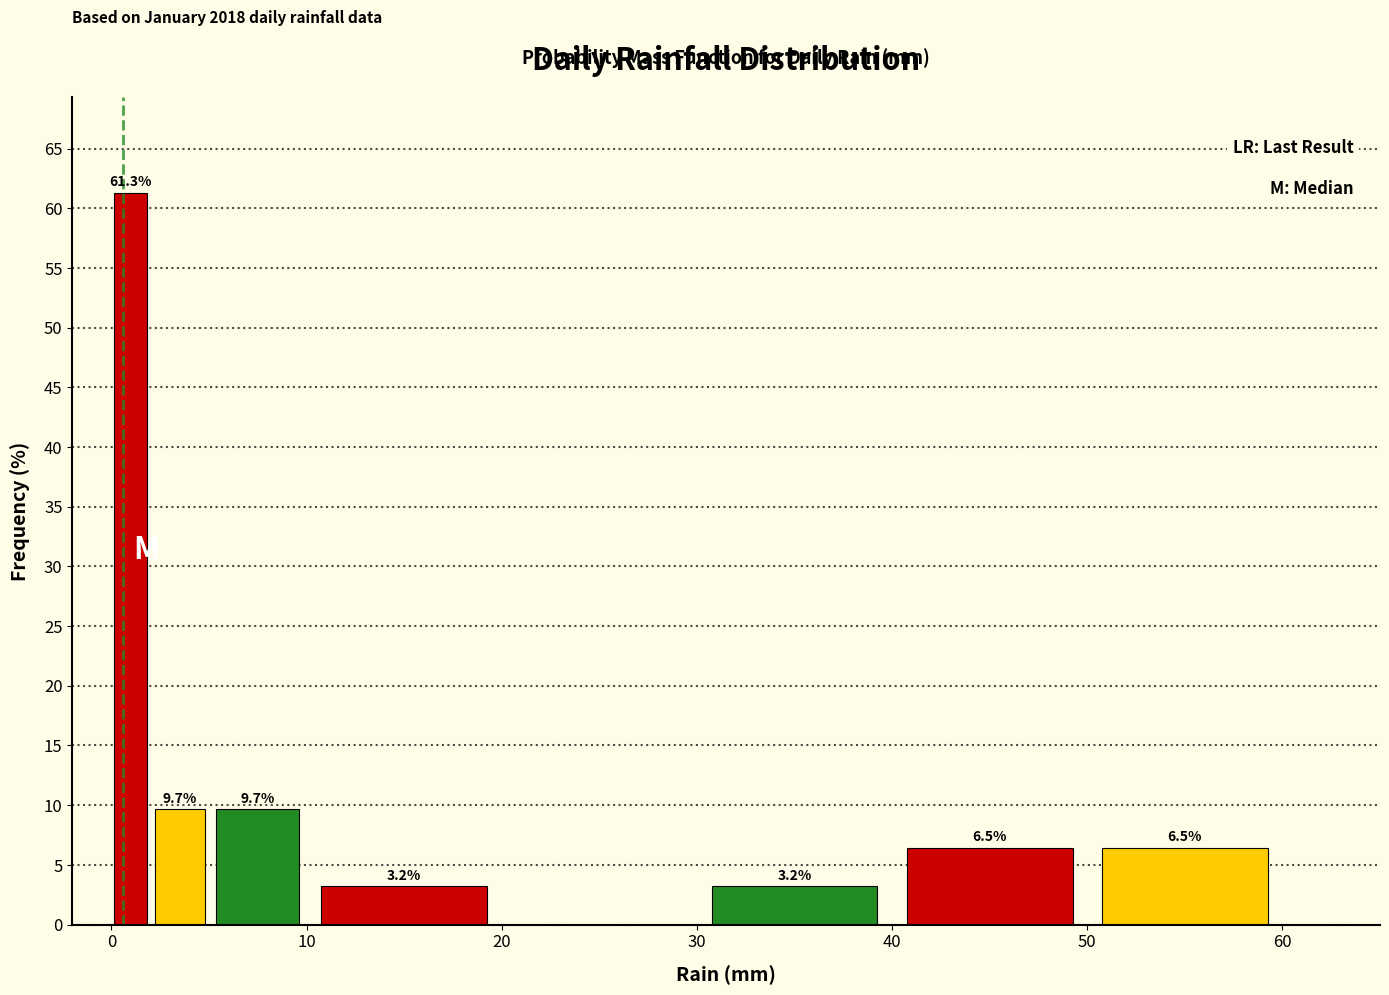

Read against the x-axis, roughly where is the centre of the tallest bar?

1